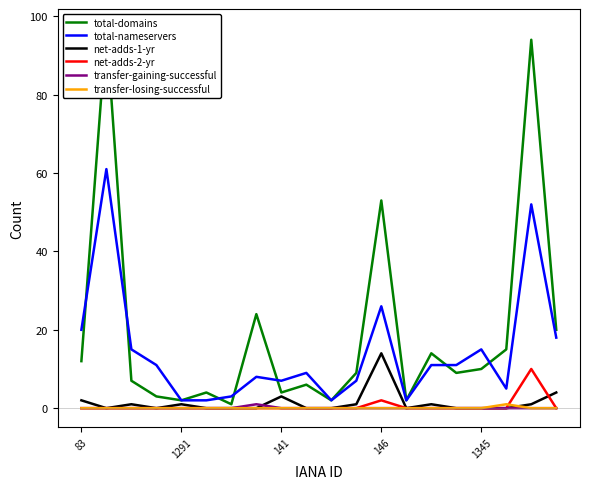

List the series in order of their peak value, lowest first.

transfer-gaining-successful, transfer-losing-successful, net-adds-2-yr, net-adds-1-yr, total-nameservers, total-domains